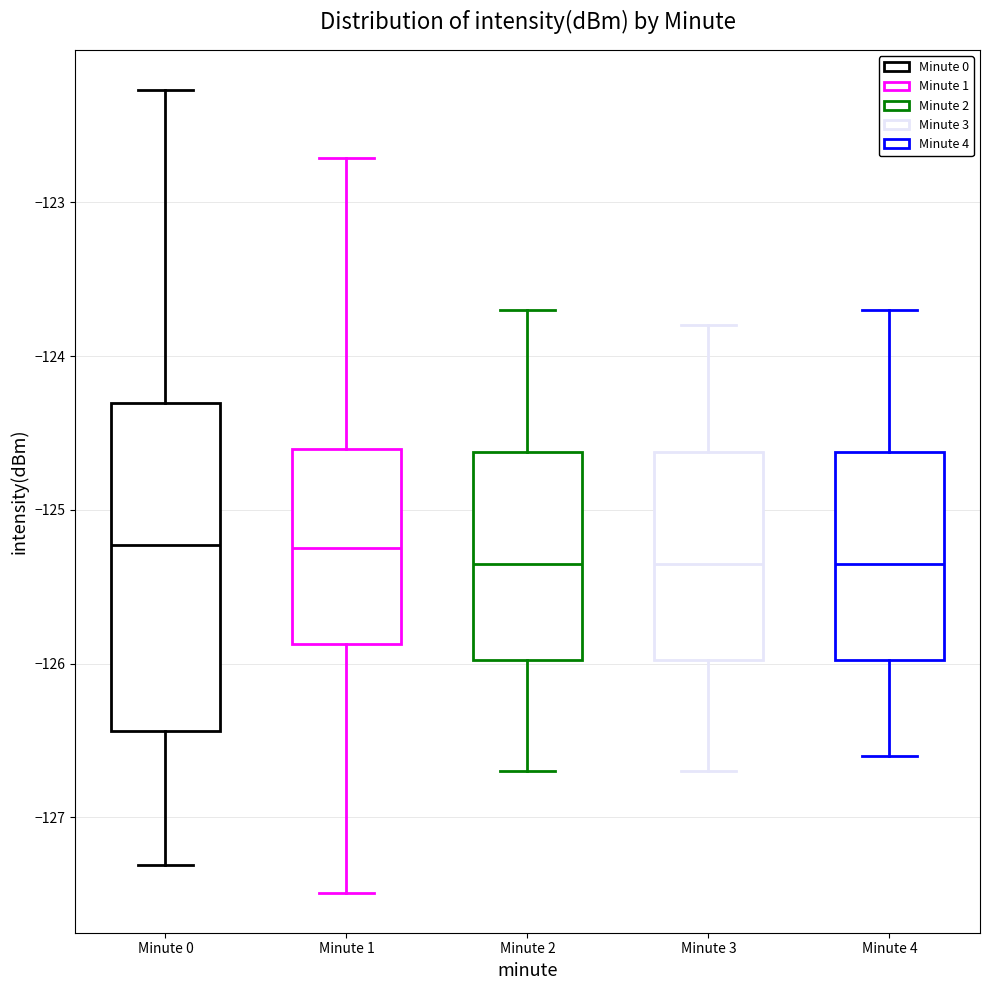

Where does the lower whisker of the box for Minute 4 end on the y-axis? The values are not printed on the chart, so give them approximately, as read against the axis.

-126.6